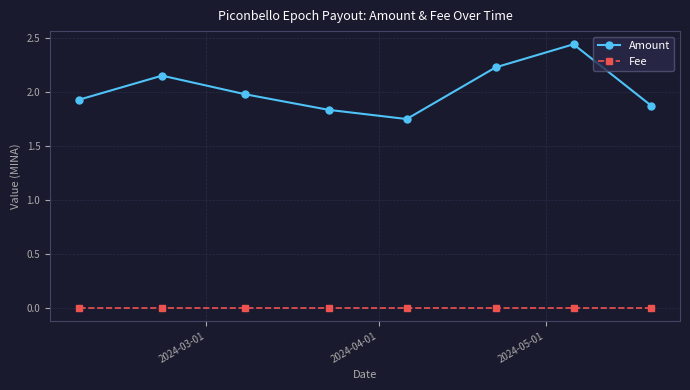

True or false: Amount and Fee cross at least once.

False